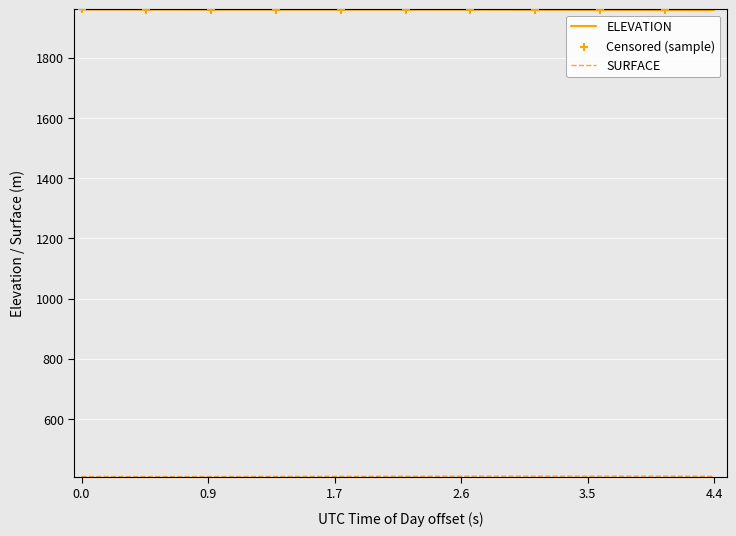

Which series has the largest total across all categories?

ELEVATION